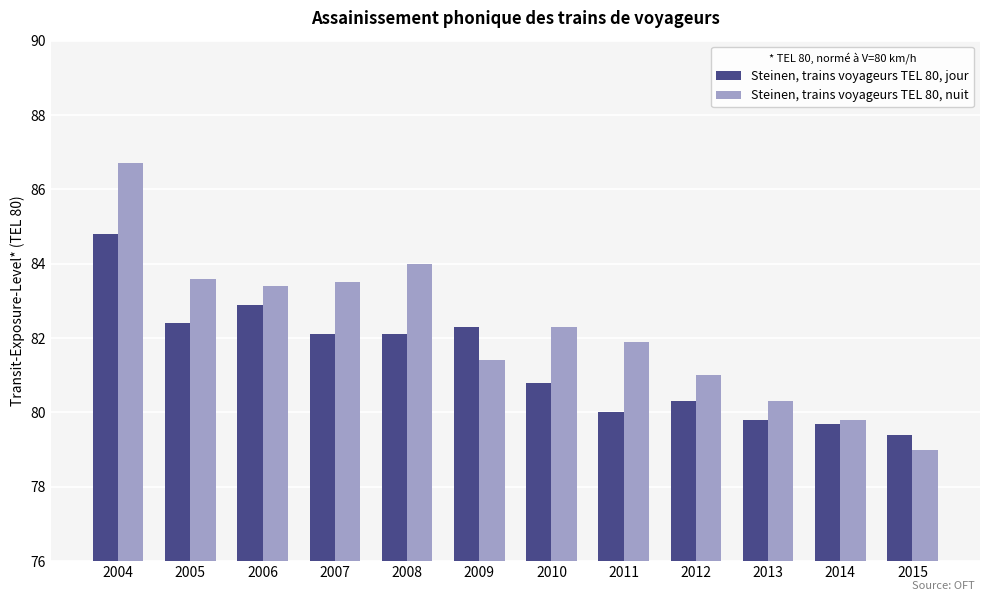

Reading left to right, extract all data points from this chart.

Steinen, trains voyageurs TEL 80, jour: 84.8	82.4	82.9	82.1	82.1	82.3	80.8	80.0	80.3	79.8	79.7	79.4
Steinen, trains voyageurs TEL 80, nuit: 86.7	83.6	83.4	83.5	84.0	81.4	82.3	81.9	81.0	80.3	79.8	79.0